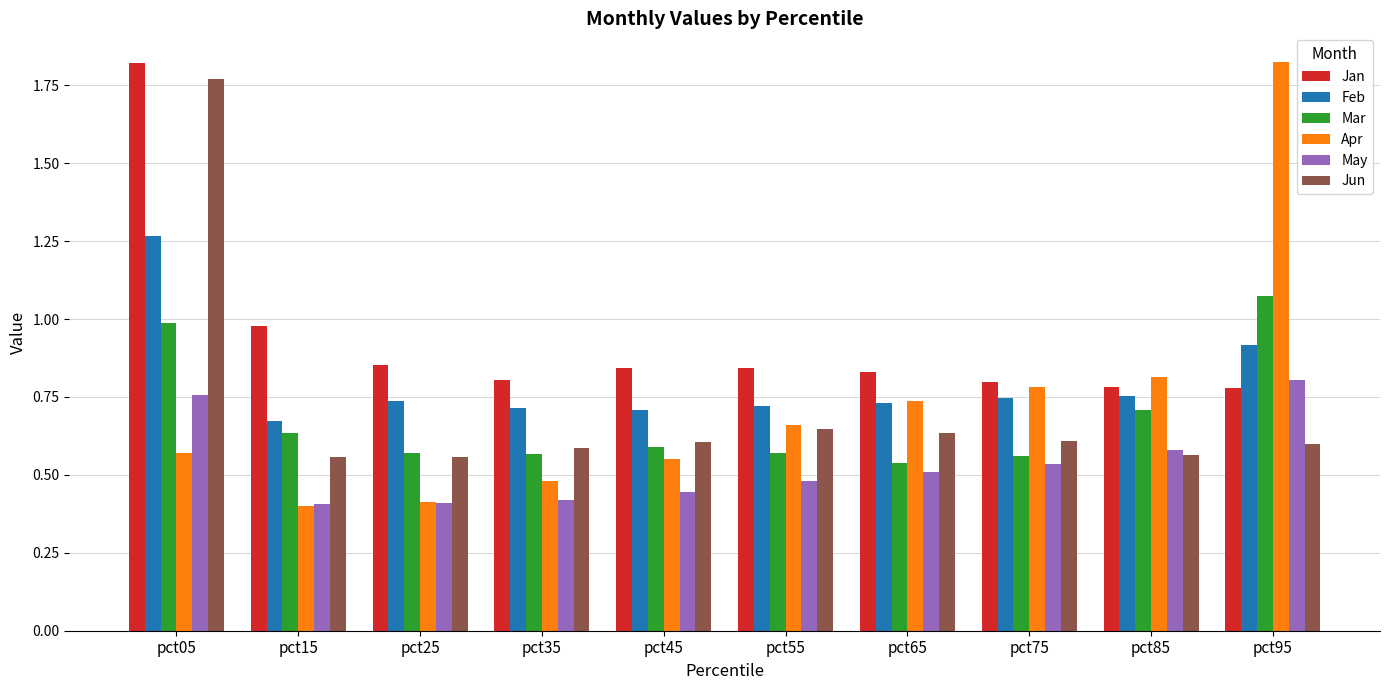

The value of May at pct15 is 0.4. True or false?

True